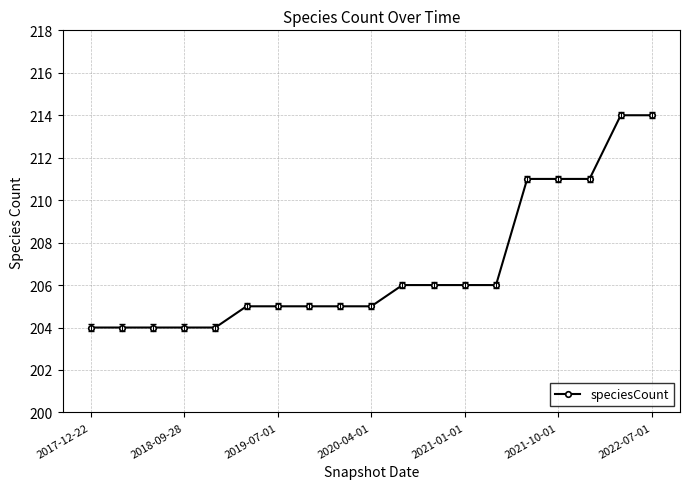

What is the value of the 4th point from the left?

204